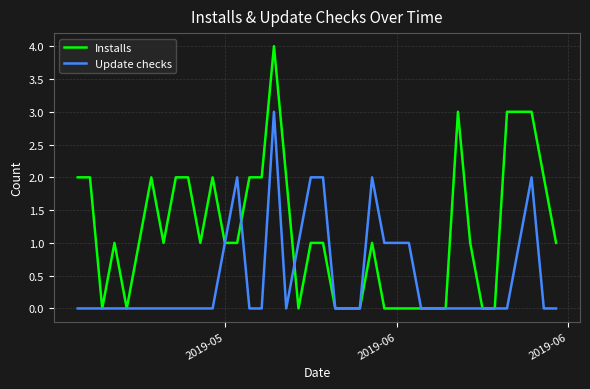

How many Update checks values are between 0 and 1?

34